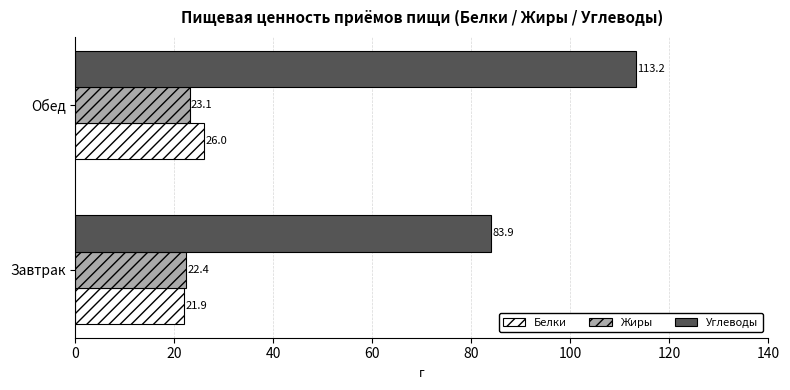

Is the value of Углеводы at Обед greater than the value of Жиры at Обед?

Yes